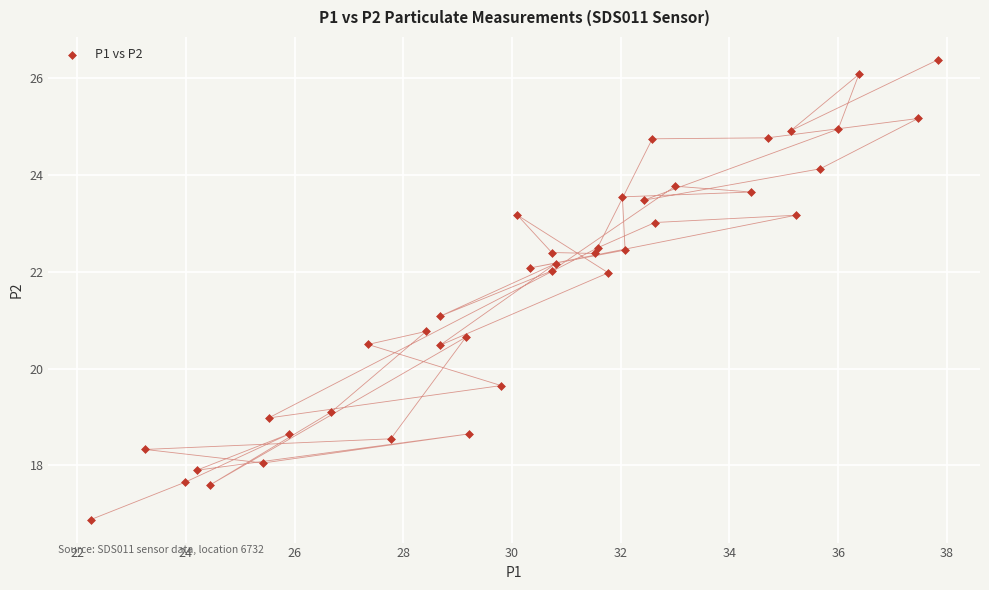

What is the range of X values (max minus min)?

15.6